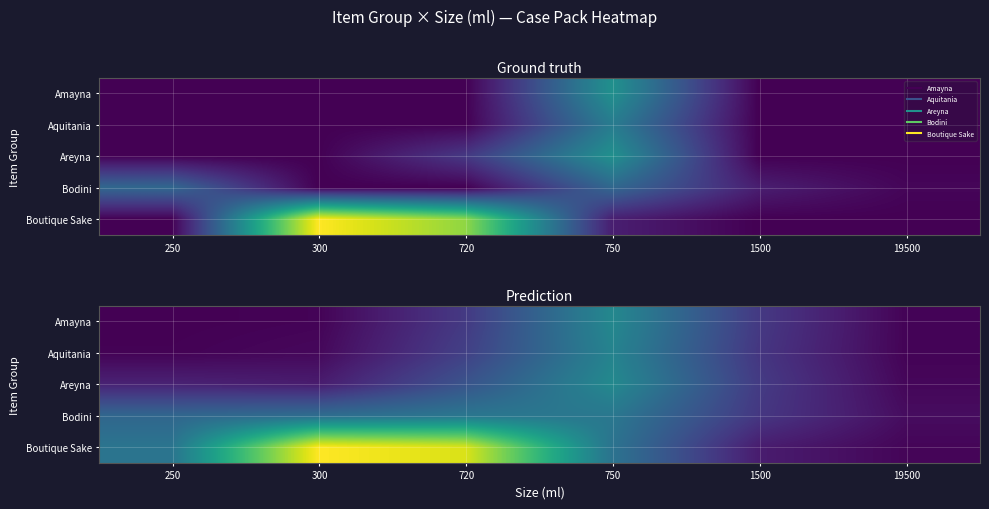

How many distinct data groups are displayed?

5